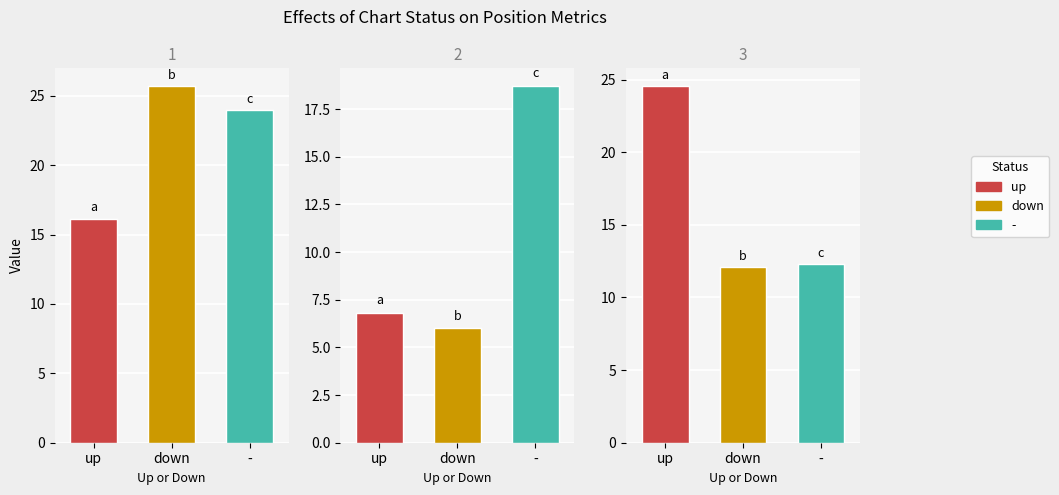

How many data points in Position are above 24?

1